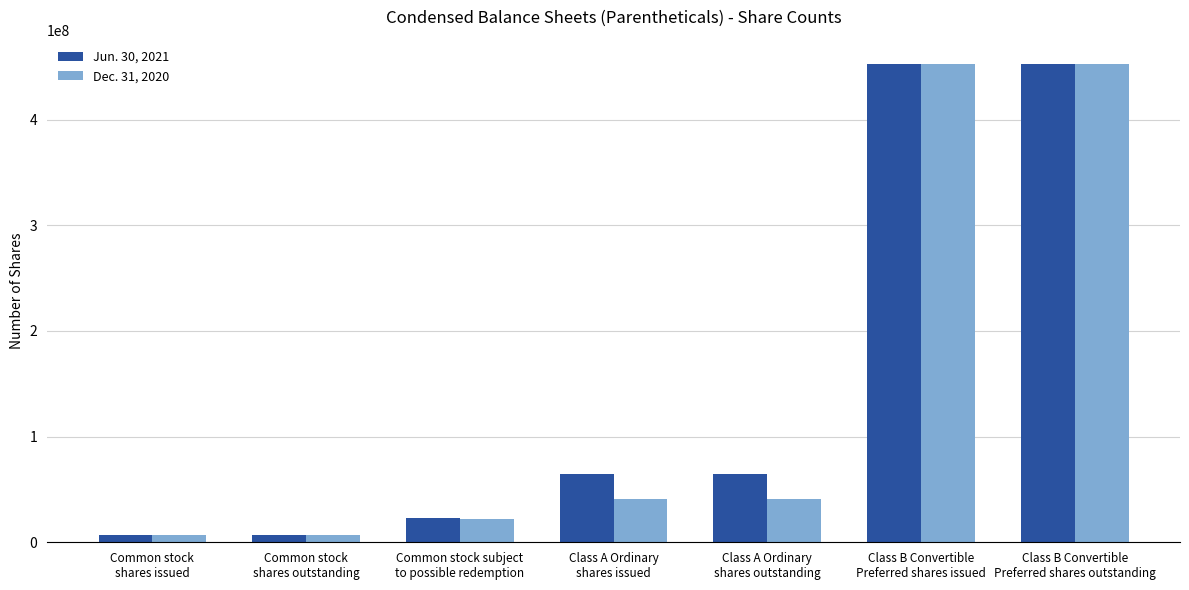

What is the maximum value for Jun. 30, 2021?

452941177